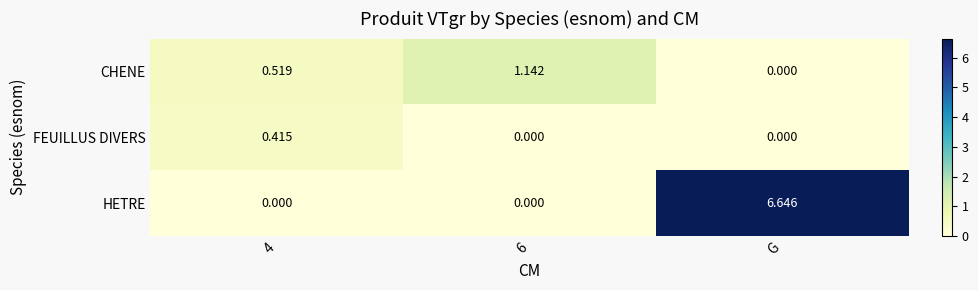

Rank the series by their maximum value, from highest to lowest.

HETRE, CHENE, FEUILLUS DIVERS